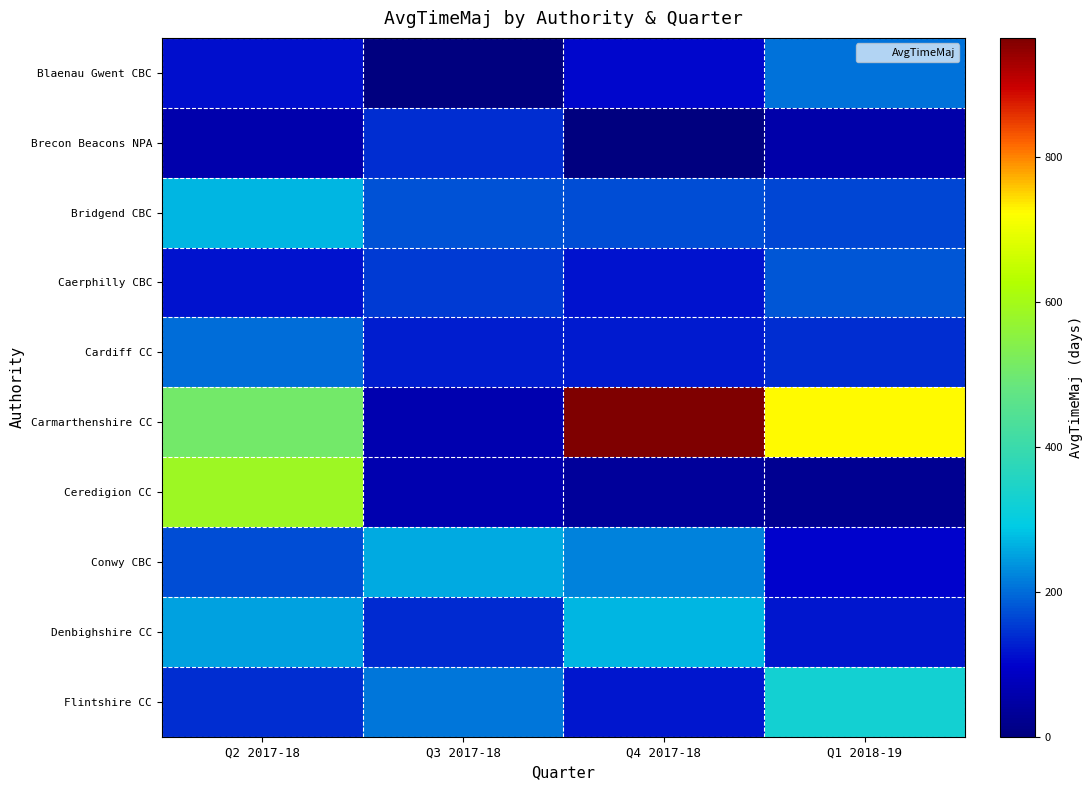

What is the greatest value displayed?

965.0